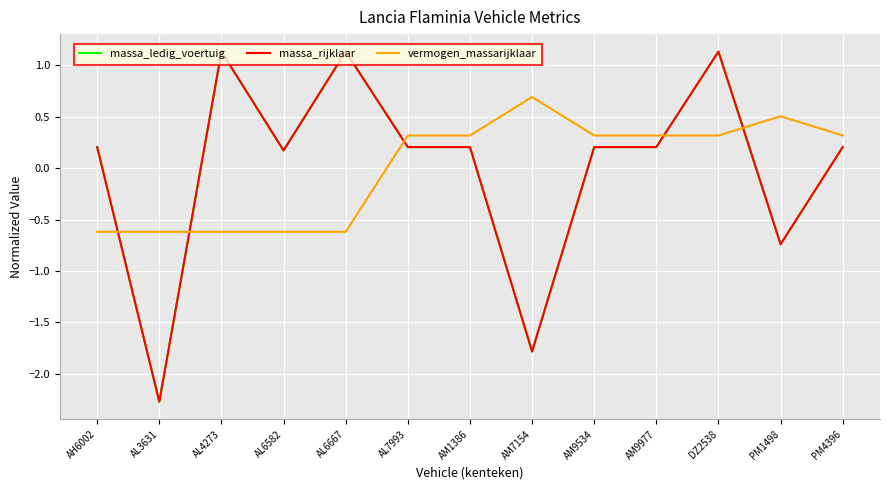

What is the label of the 4th point from the left?

AL6582